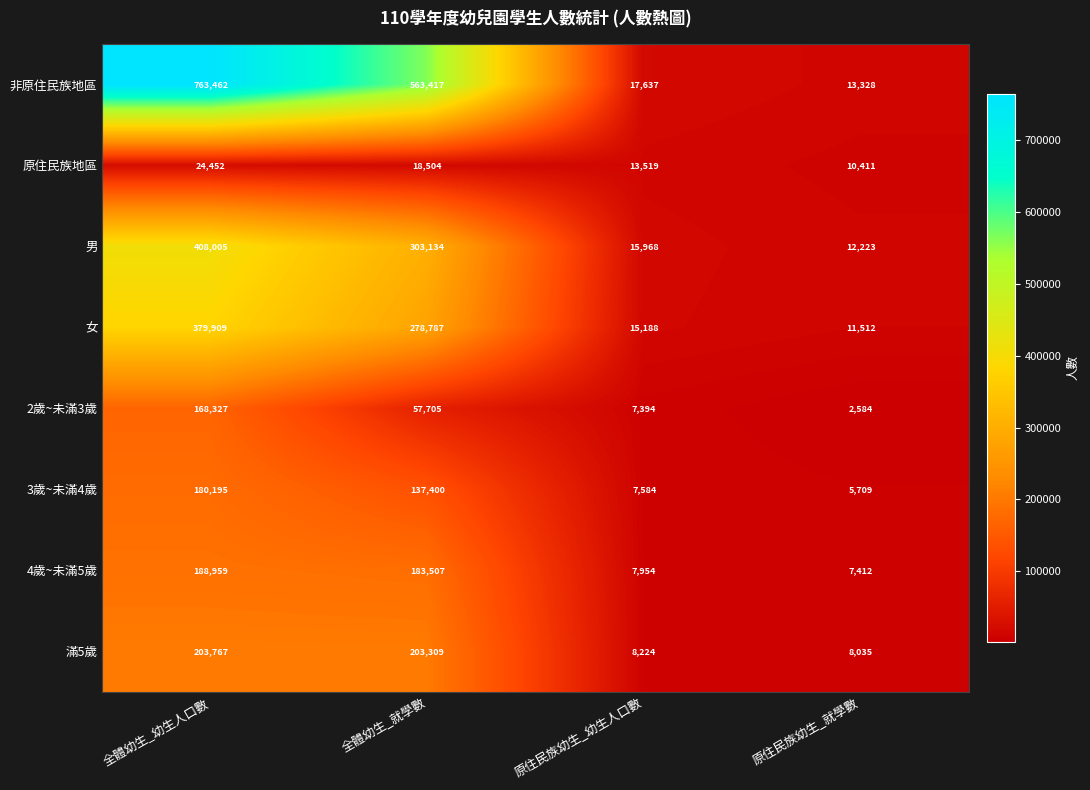

Rank the series at 原住民族幼生_幼生人口數 from highest to lowest value.

非原住民族地區, 男, 女, 原住民族地區, 滿5歲, 4歲~未滿5歲, 3歲~未滿4歲, 2歲~未滿3歲